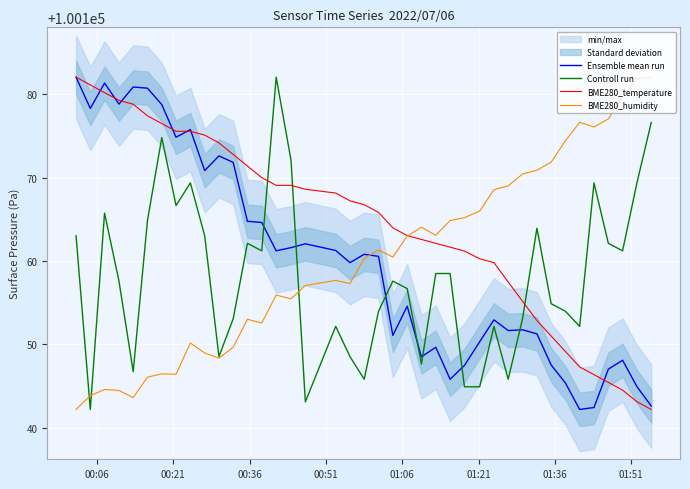

Does the chart display data point markers on the line(s)?

No